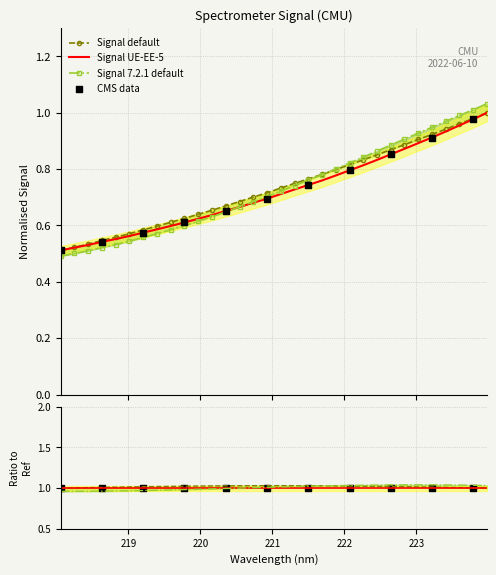

Which has a higher value, 218.8244 or 220.3533?

220.3533